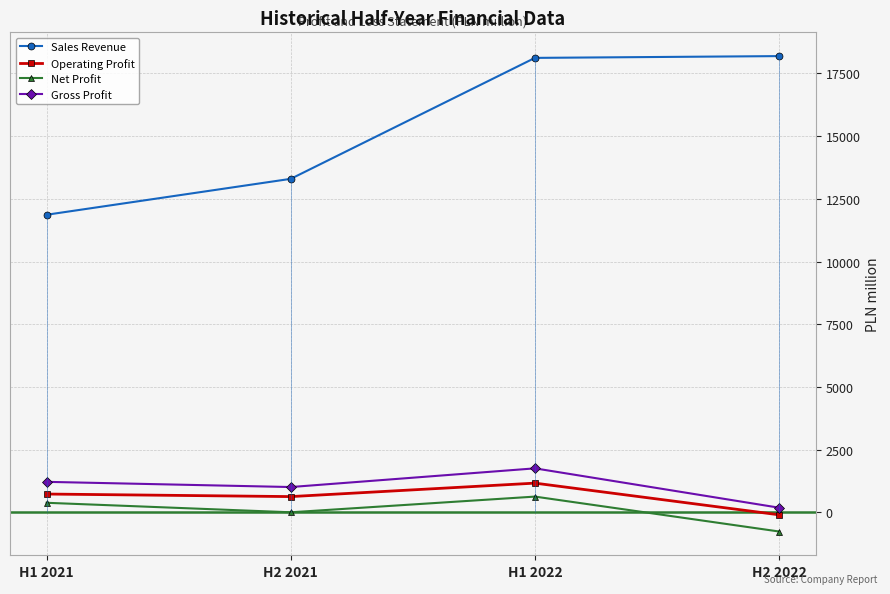

What is the label of the 2nd point from the right?

H1 2022